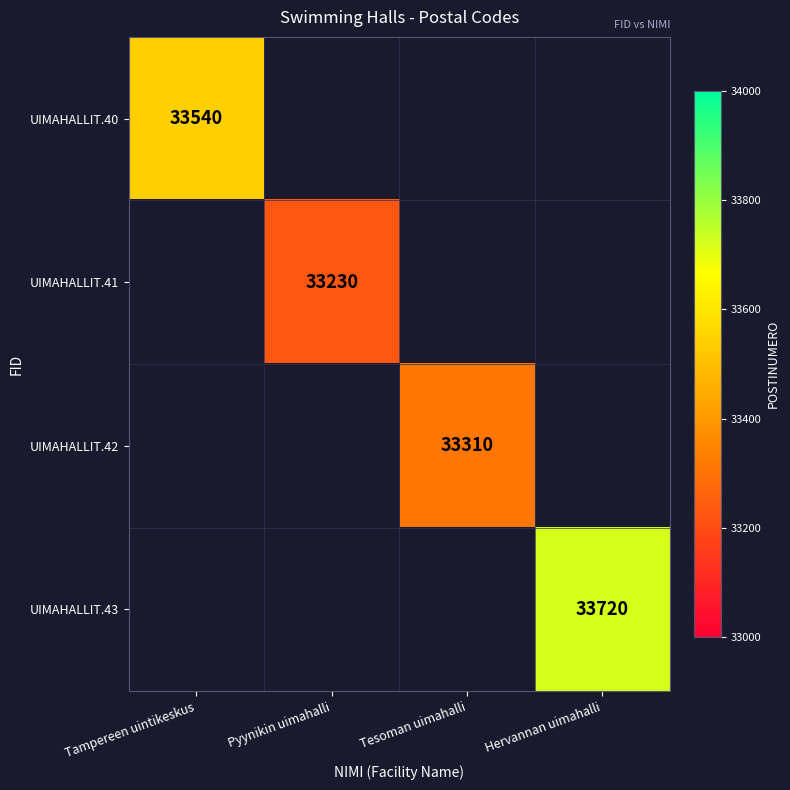

Is it true that UIMAHALLIT.43 equals 33720 at Hervannan uimahalli?

True